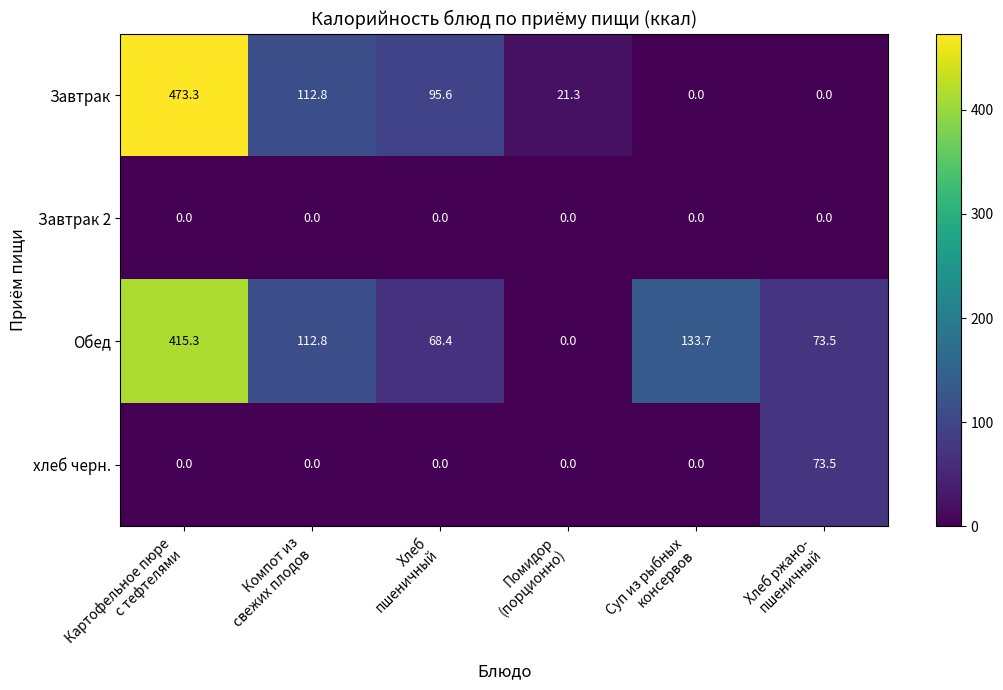

Between Картофельное пюре
с тефтелями and Суп из рыбных
консервов, which series saw the biggest shift?

Завтрак